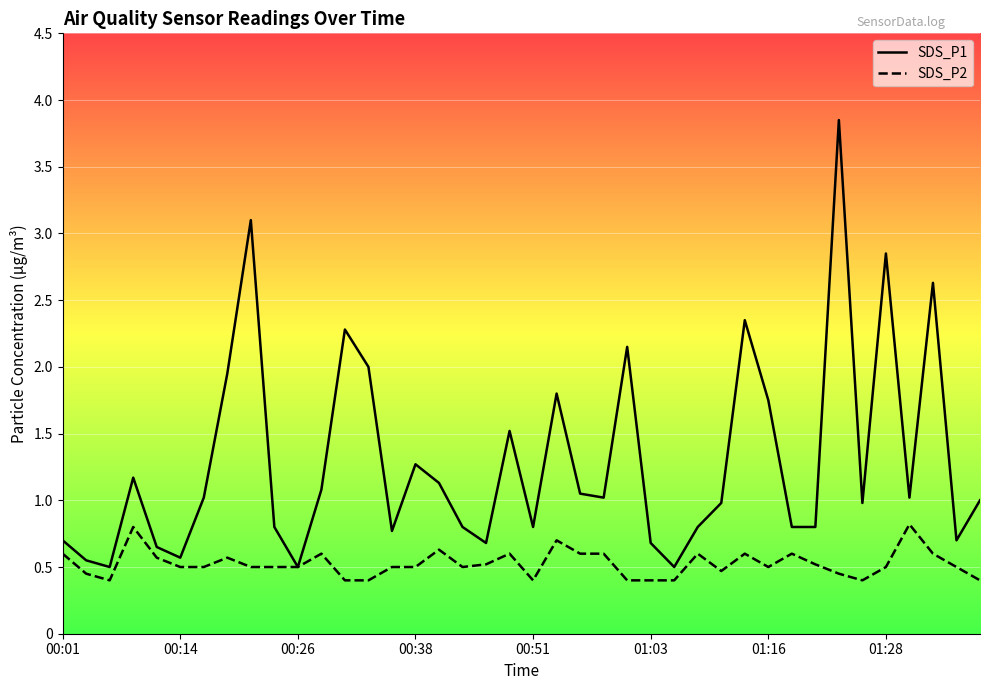

Is the value of SDS_P1 at 00:01 greater than the value of SDS_P2 at 01:03?

Yes